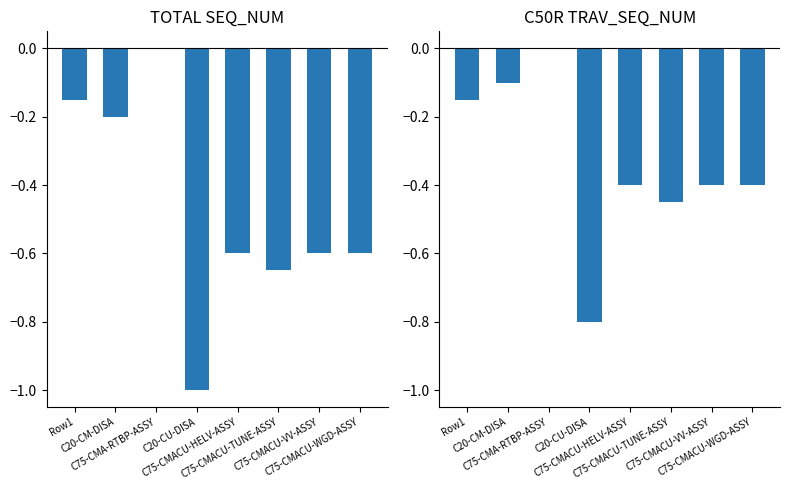

The value of C50R TRAV_SEQ_NUM at C75-CMACU-TUNE-ASSY is -0.5. True or false?

True